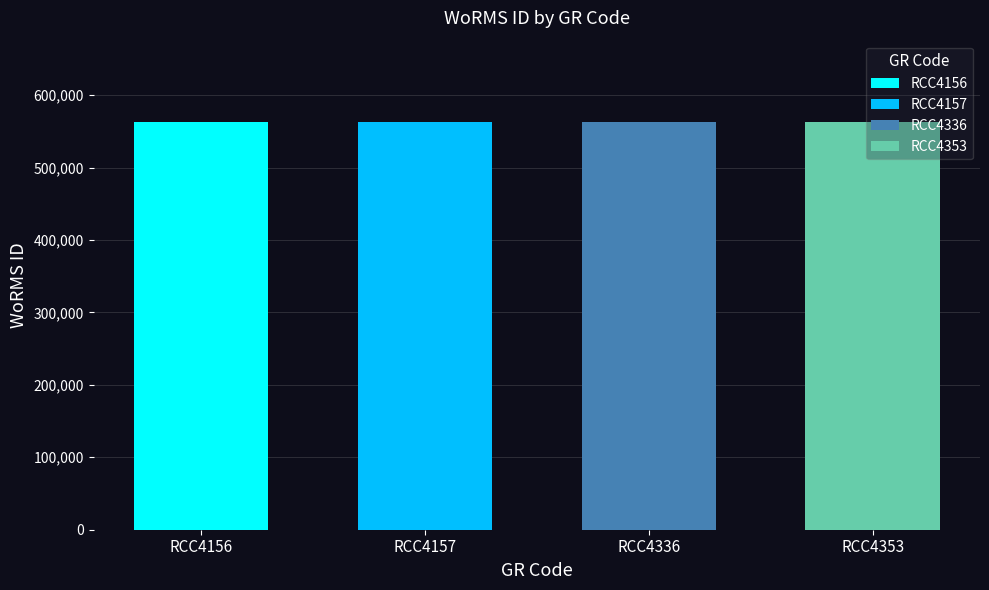

How many bars are there in total?

4